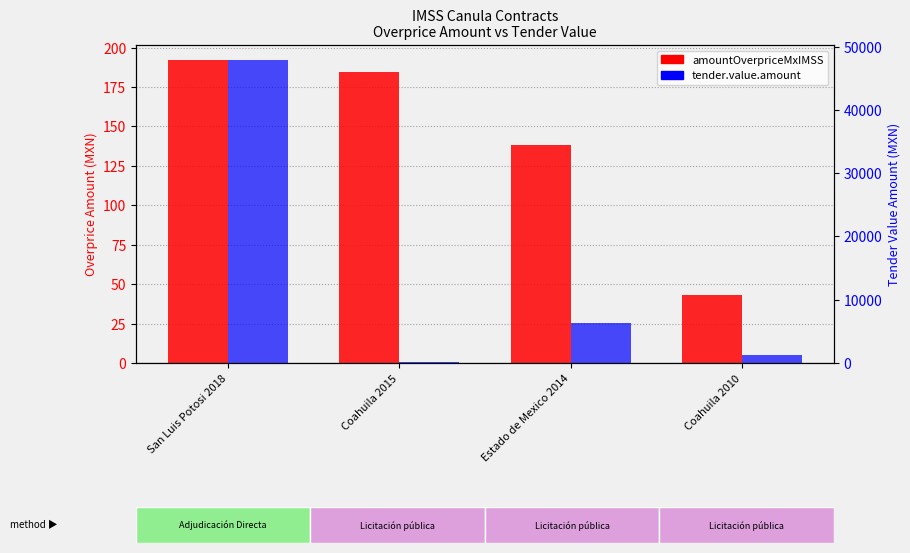

Is it true that tender.value.amount equals 104.3 at Coahuila 2015?

False